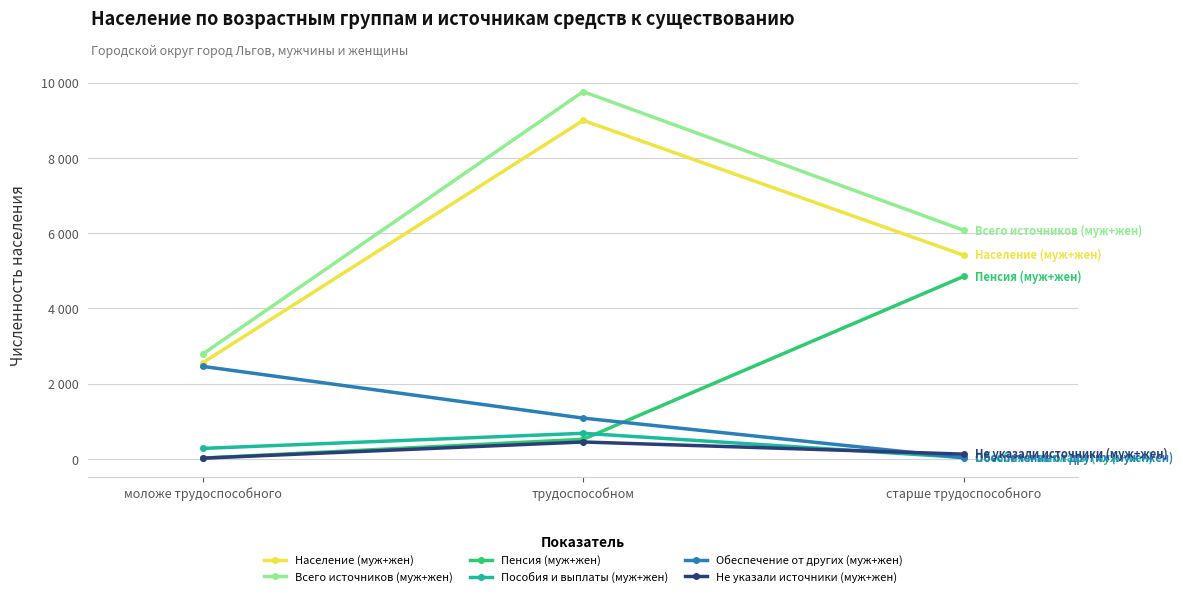

What is the value of the Пособия и выплаты (муж+жен) point at the 1st from the left?

278